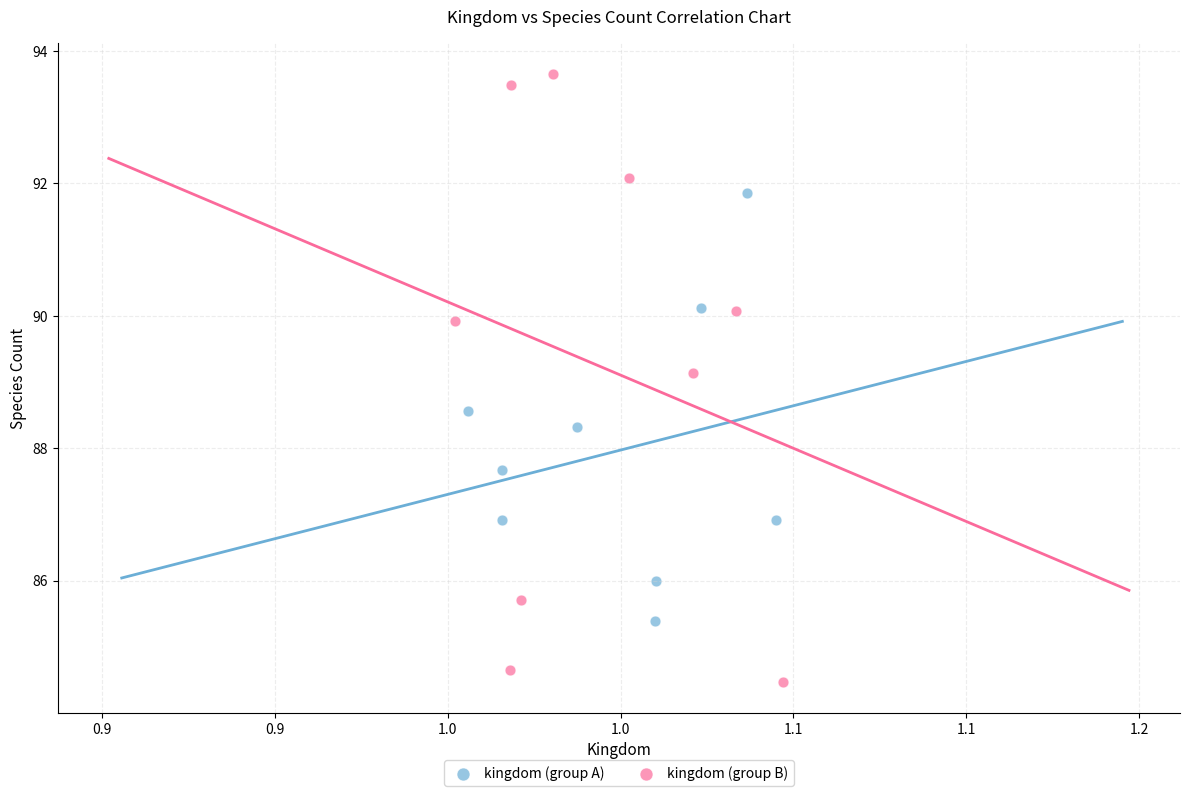

Which series has the largest Y range (max minus min)?

kingdom (group B)